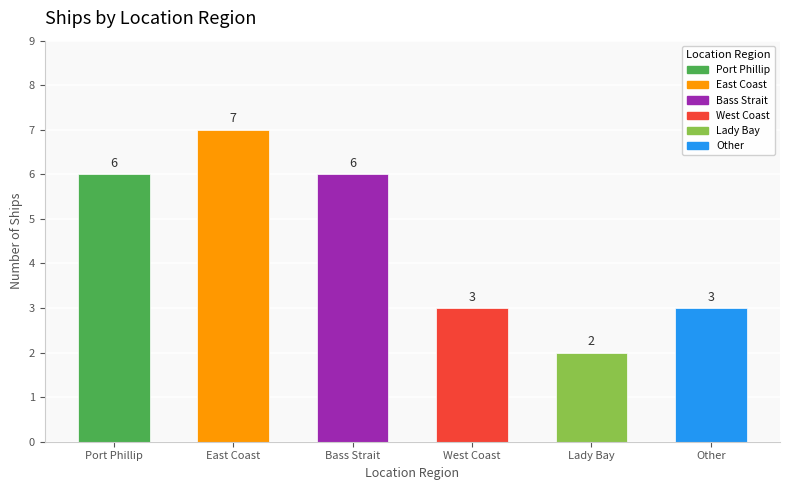

How many values are between 3 and 6?

4